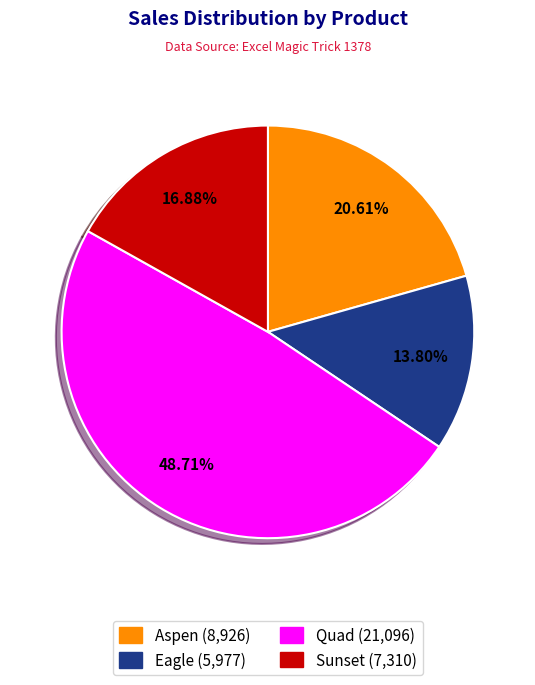

Which slice is the largest?

Quad